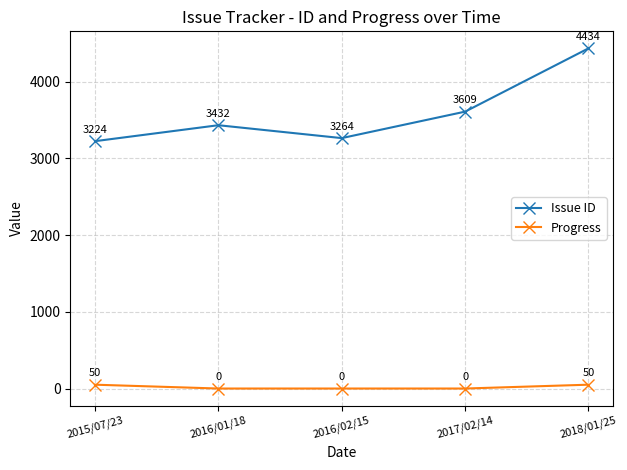

What is the greatest value displayed?

4434